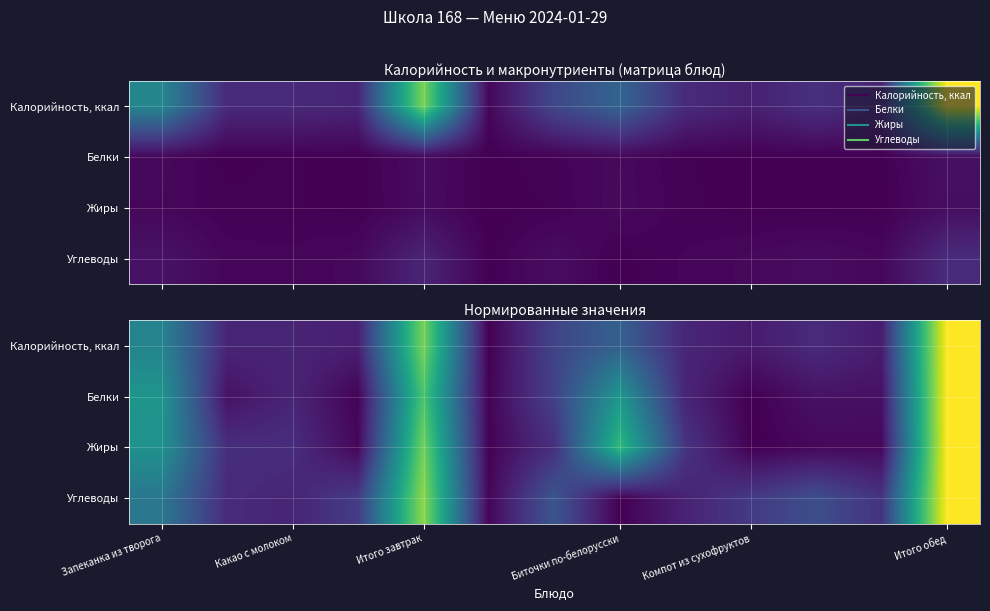

Is it true that Белки equals -0.5 at Компот из сухофруктов?

False